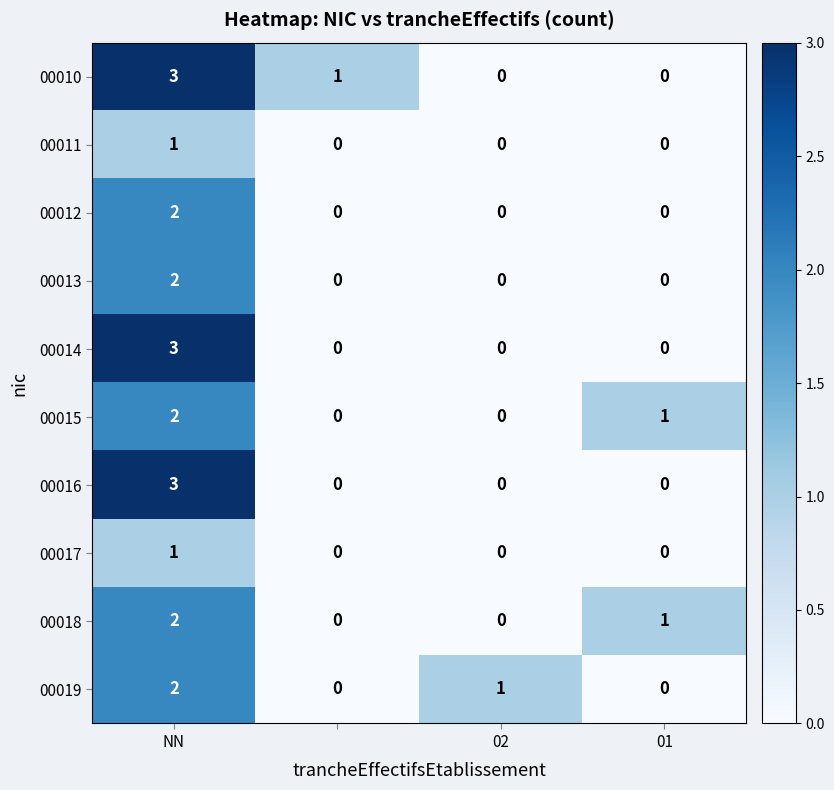

How many 00018 values are between 0 and 2?

4